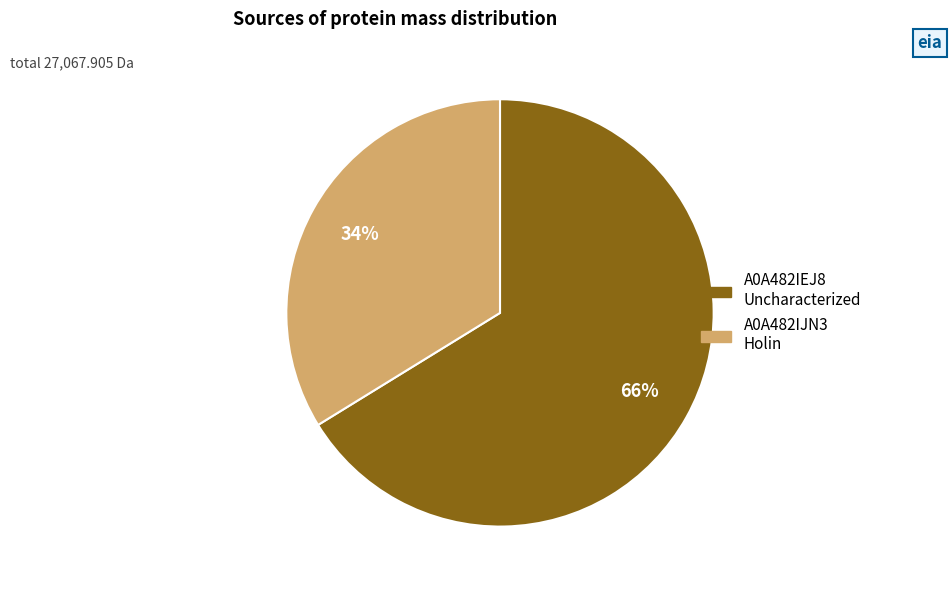

Is there any slice that represents more than half of the pie?

Yes